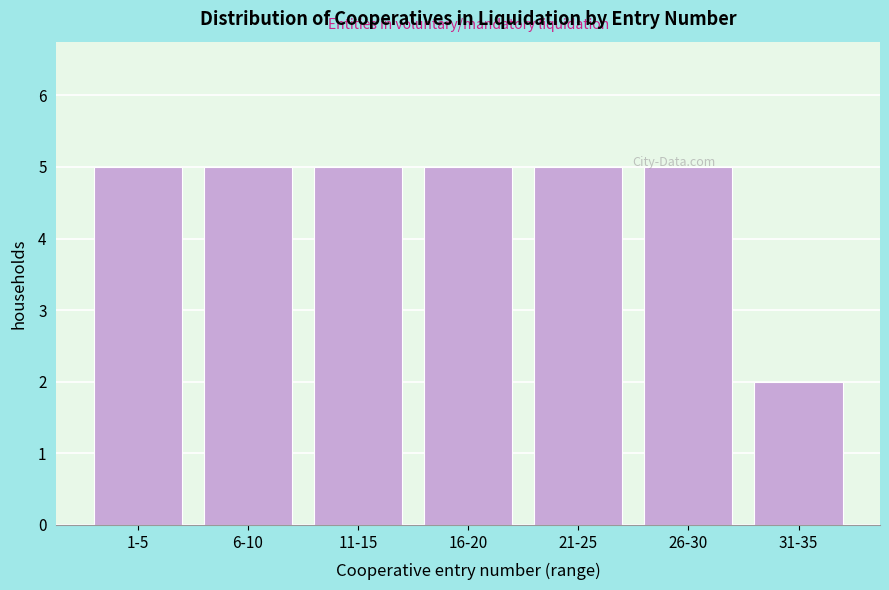

What position from the right is 16-20?

4